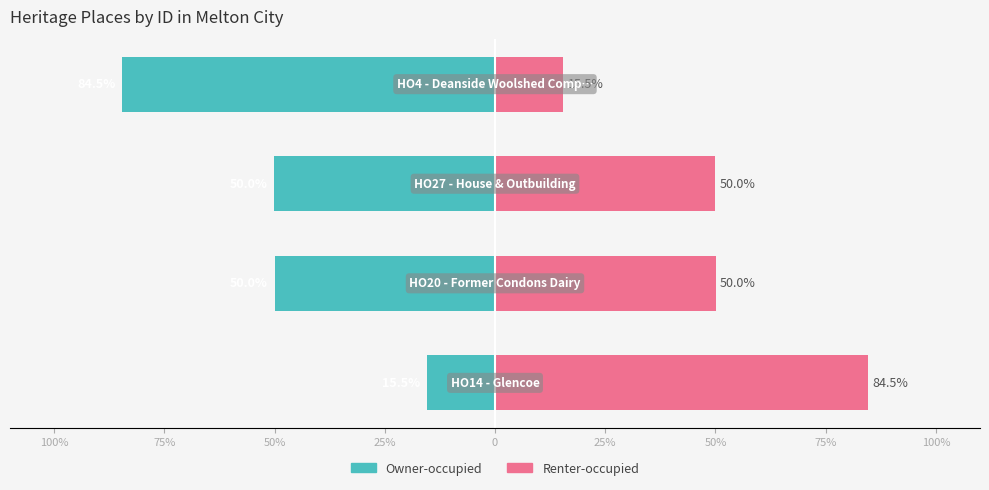

Which series has the largest range (max minus min)?

Owner-occupied